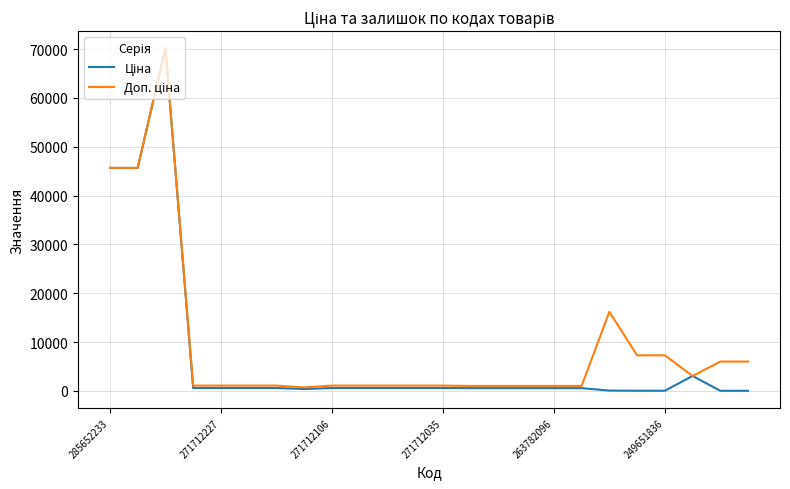

What is the greatest value displayed?

70181.6